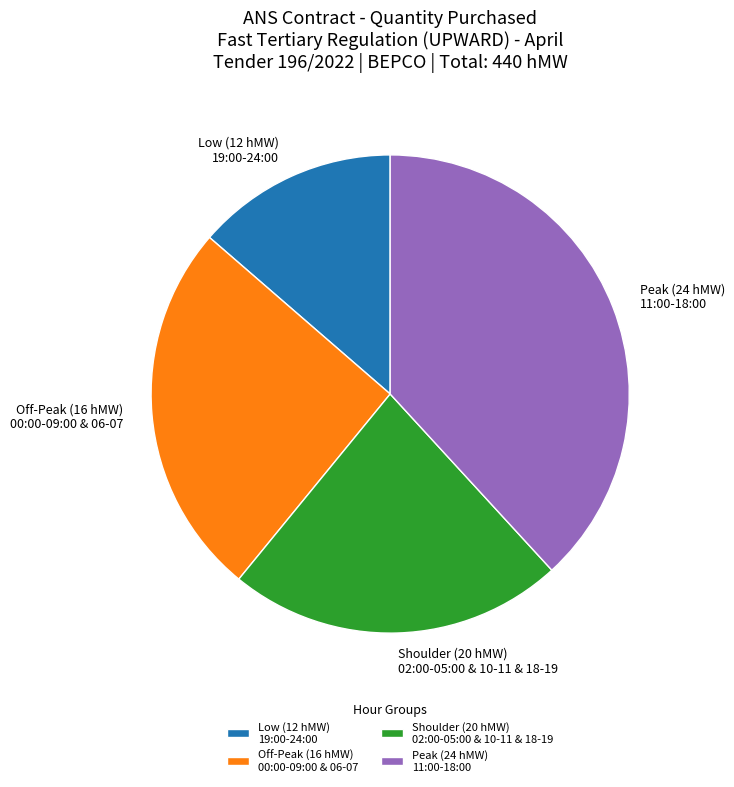

Rank the categories by value from highest to lowest.

Peak (24 hMW) 11:00-18:00, Off-Peak (16 hMW) 00:00-09:00 & 06-07, Shoulder (20 hMW) 02:00-05:00 & 10-11 & 18-19, Low (12 hMW) 19:00-24:00